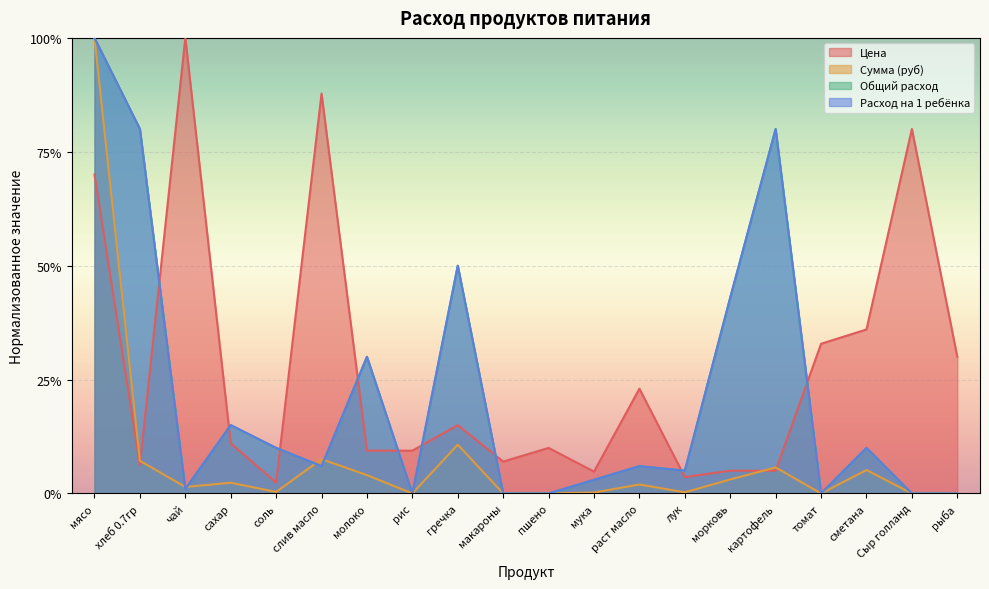

At how many categories does at least one series exceed 0?

20